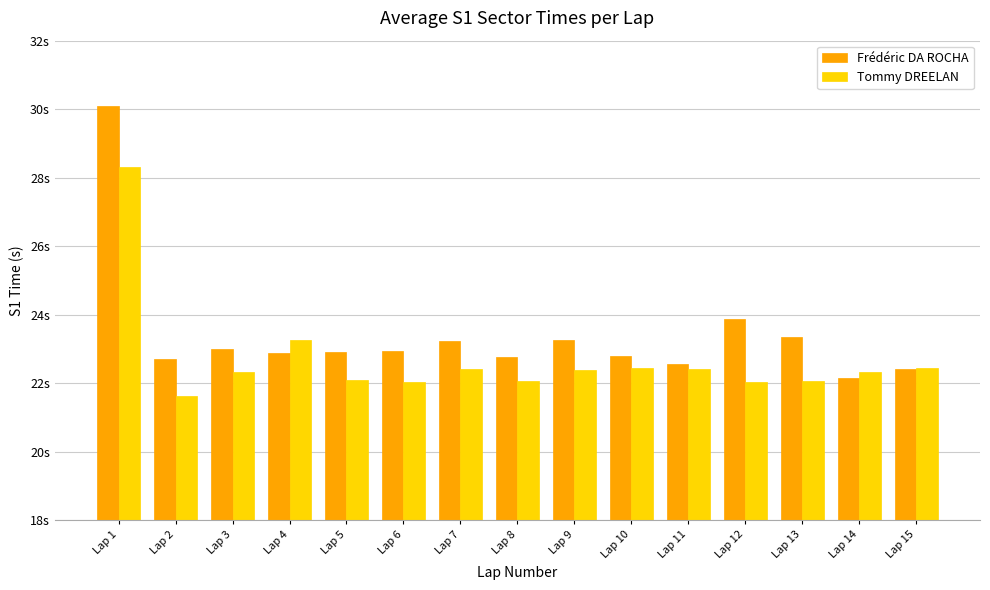

The Frédéric DA ROCHA series shows 32.7 at Lap 12. True or false?

False